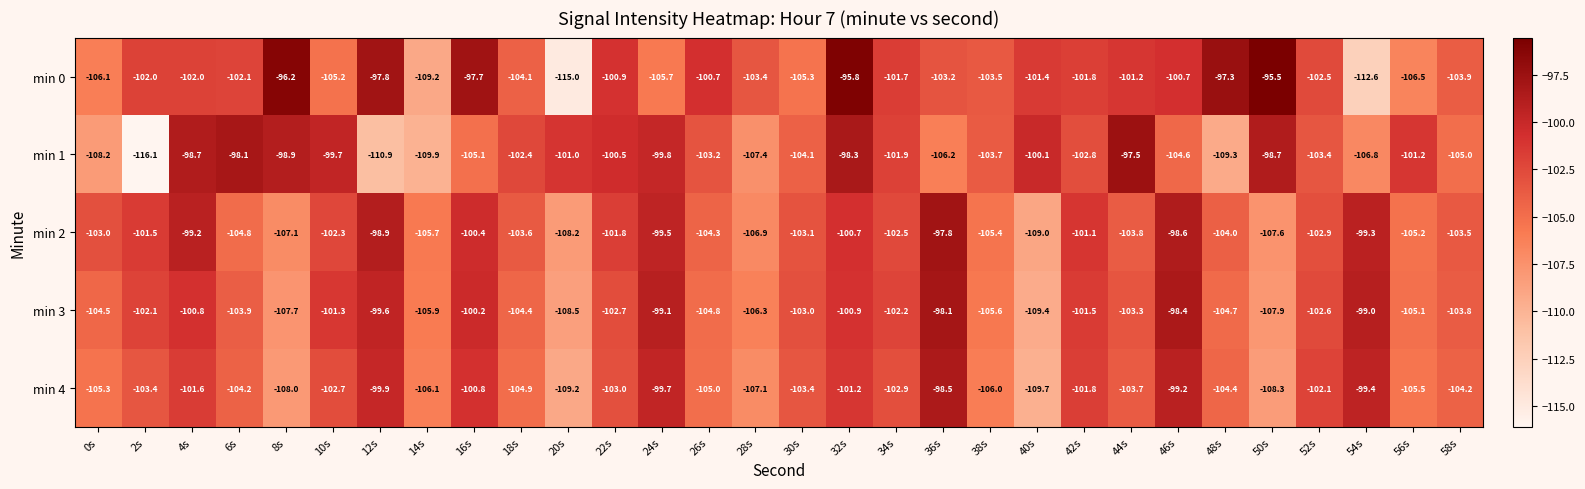

At 36s, list the series in order from smallest to largest.

min 1, min 0, min 4, min 3, min 2